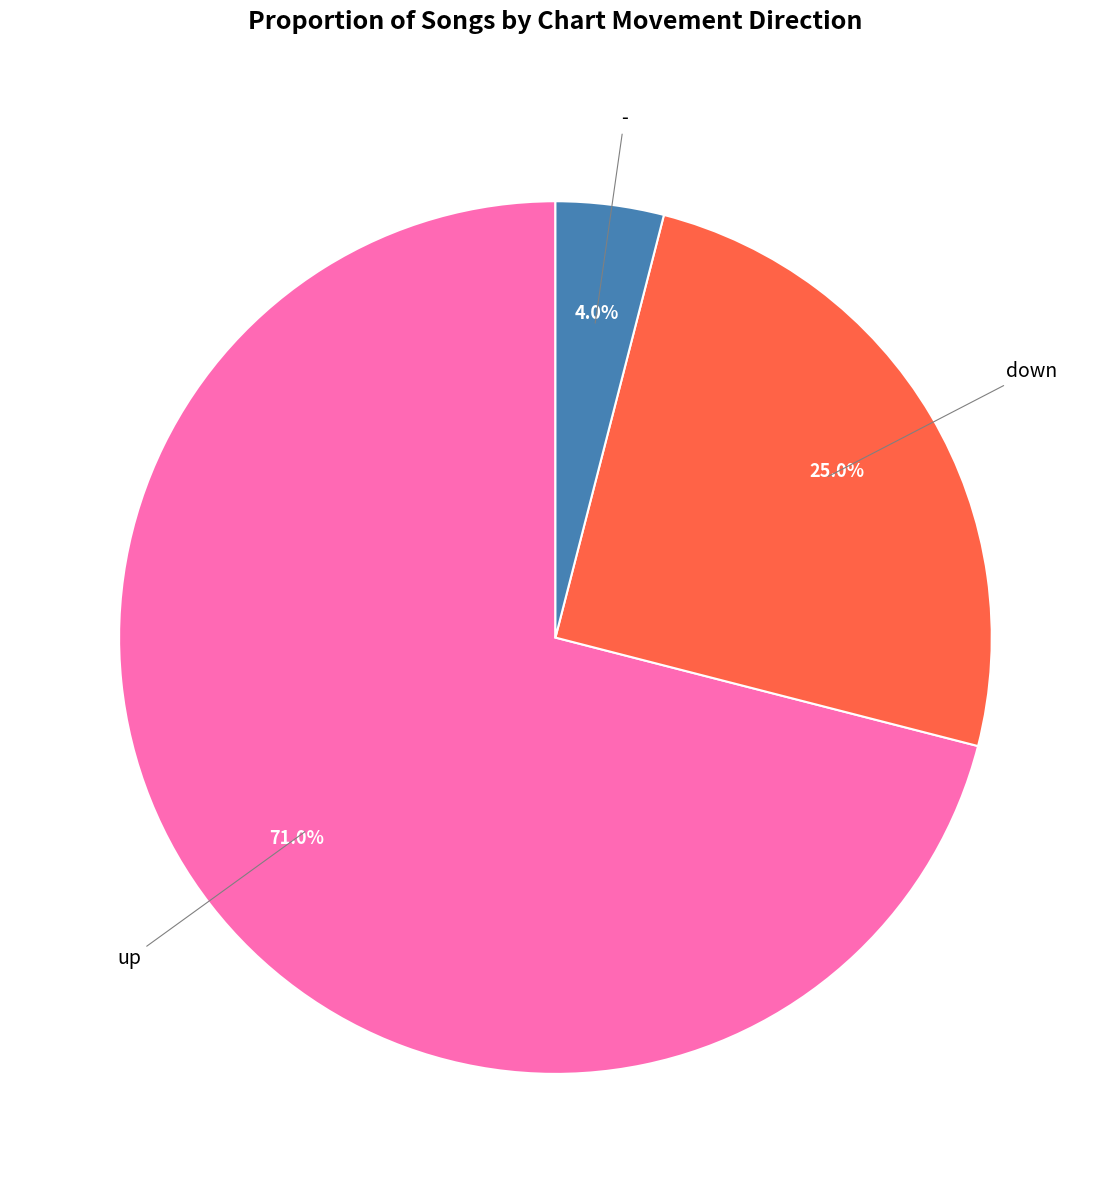

Does any single category account for the majority?

Yes